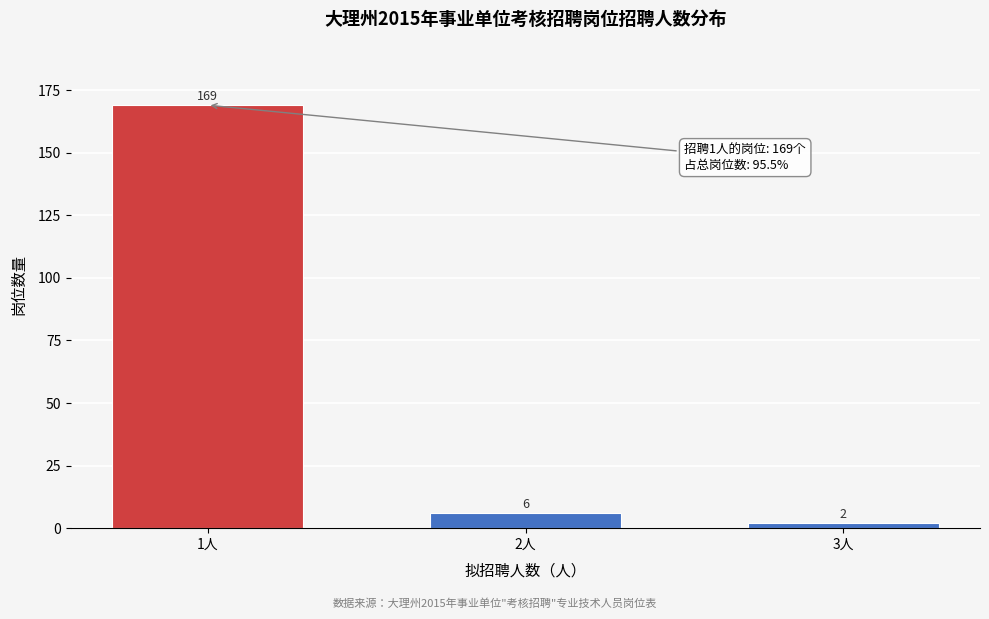

Reading left to right, extract all data points from this chart.

1人=169	2人=6	3人=2